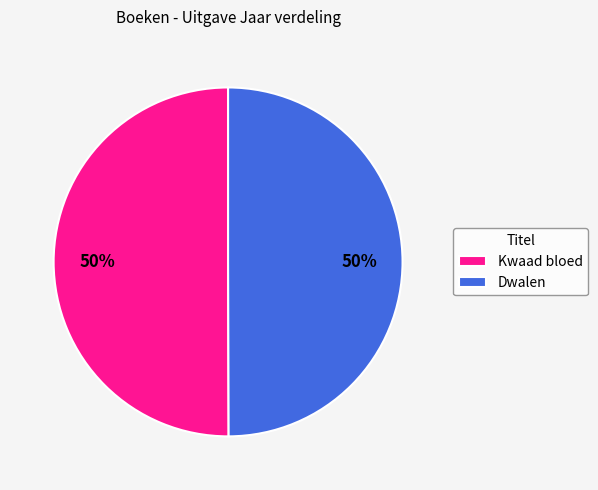

Is it true that Dwalen is 60% of the pie?

False